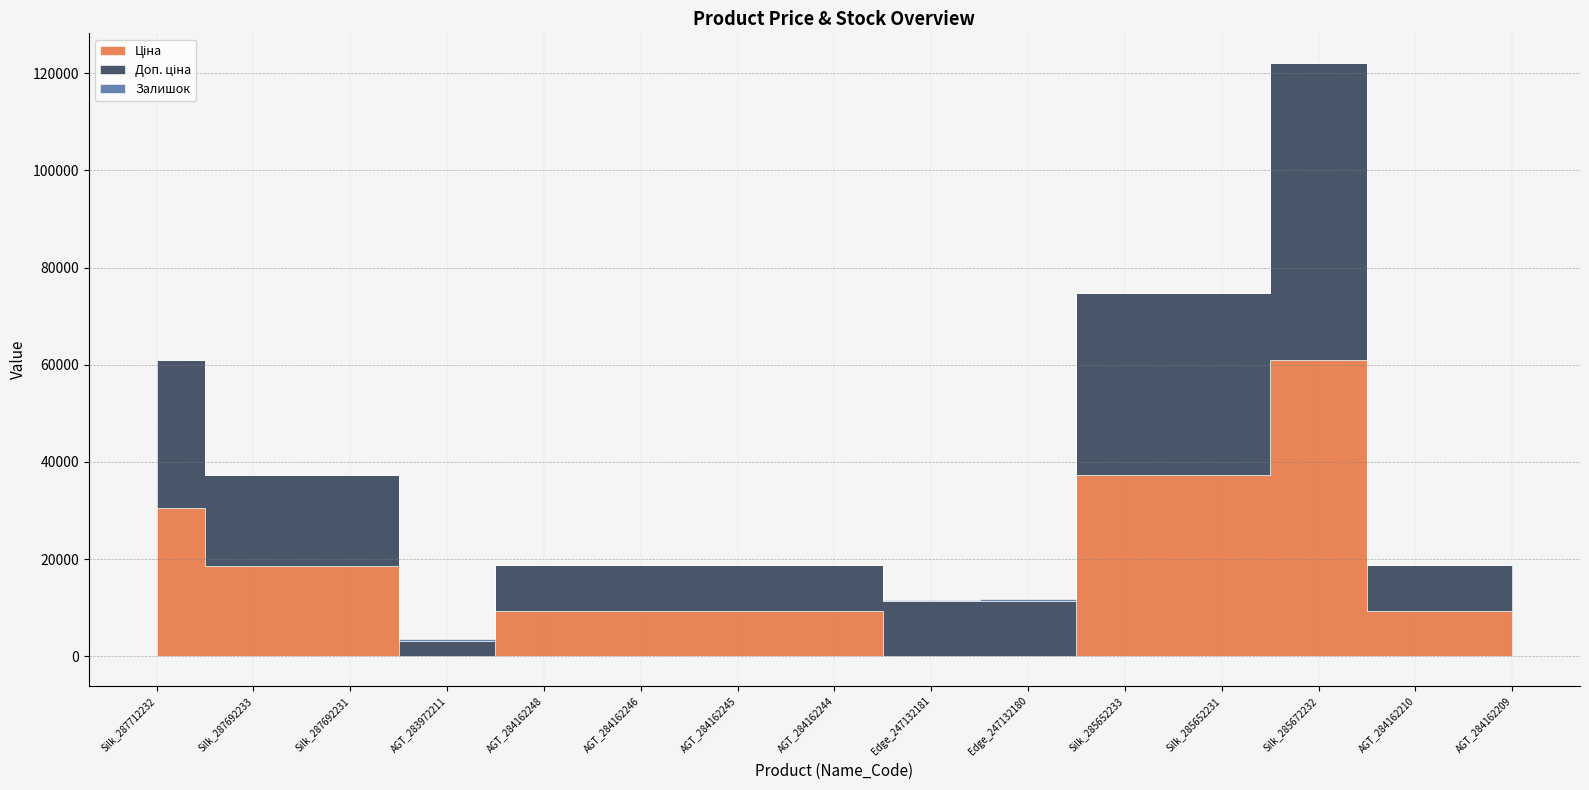

Between which two adjacent categories do Ціна and Залишок first intersect?

Silk_287692231 and AGT_283972211